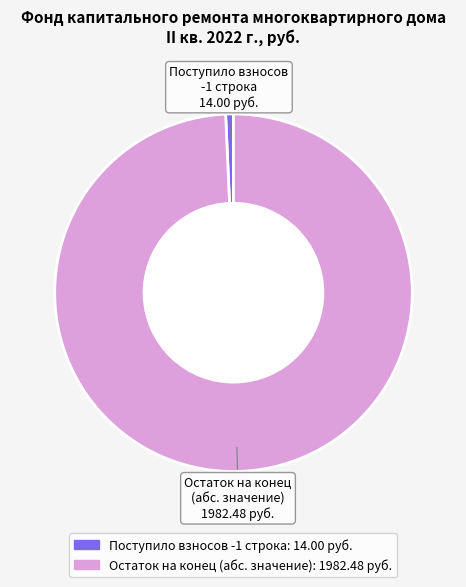

Does any single category account for the majority?

Yes